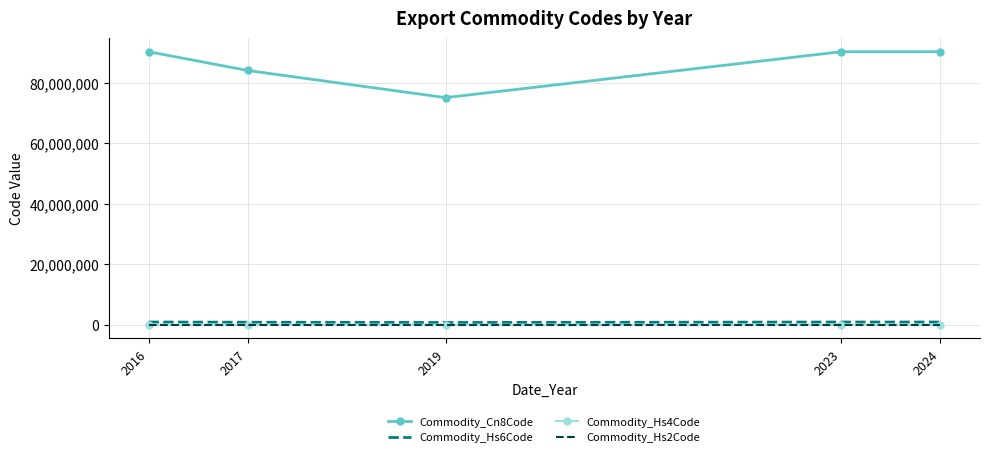

Which series has the widest spread of values?

Commodity_Cn8Code